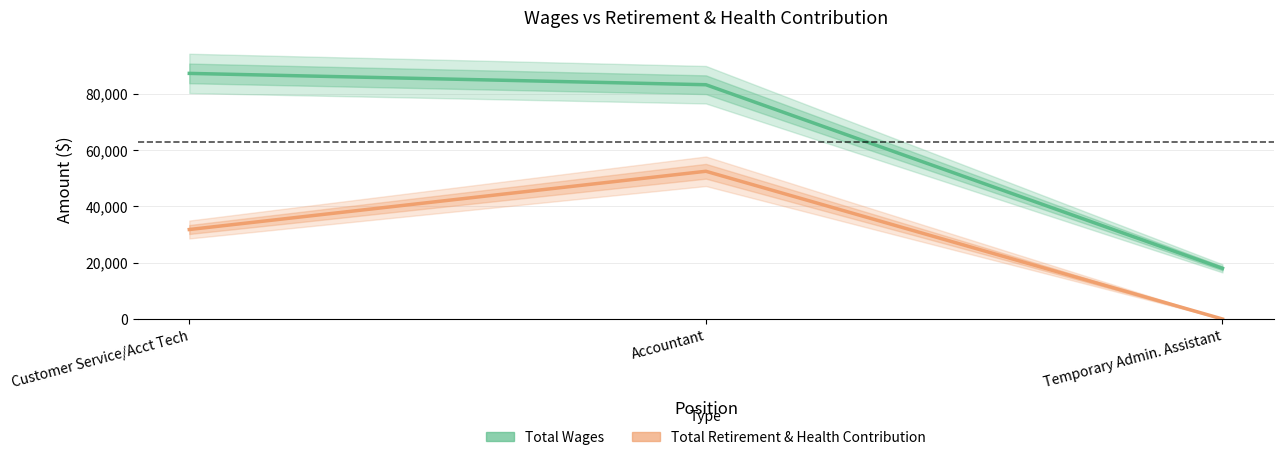

At which category is the sum across all series the highest?

Accountant